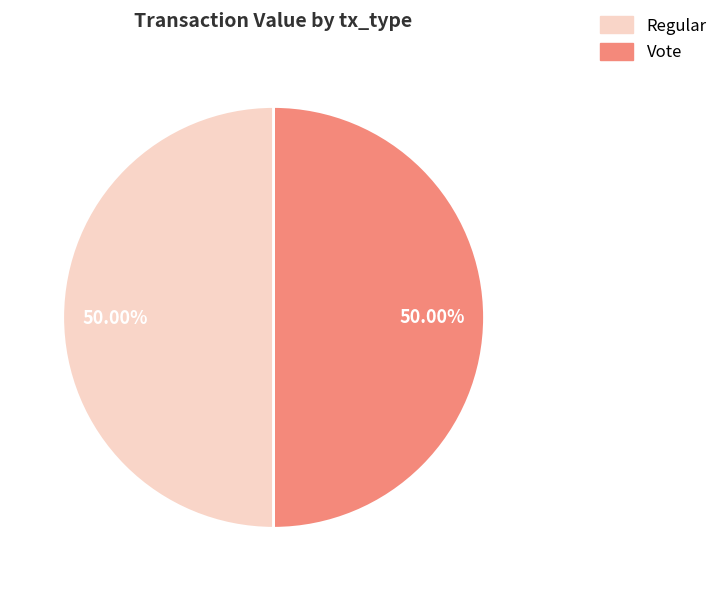

Which category has the biggest portion of the pie?

io_index=3 (Vote)